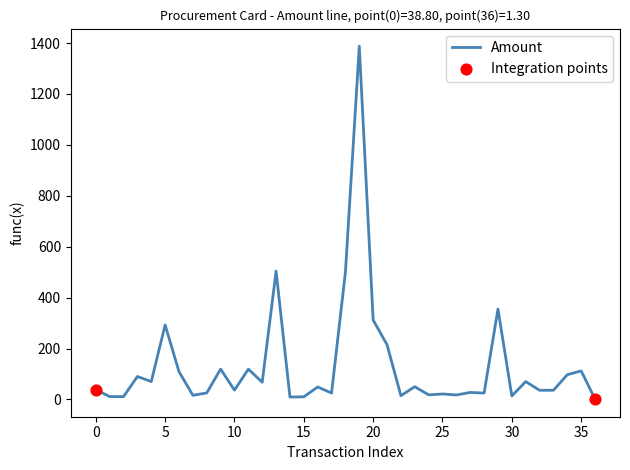

What is the maximum value shown in the chart?

1387.5